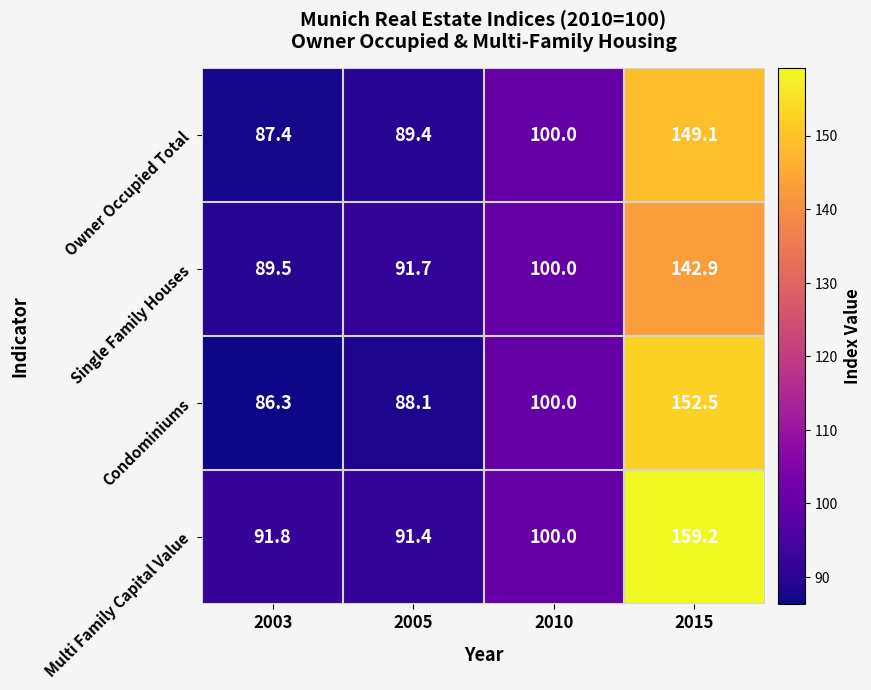

What is the difference between the maximum and second lowest values in the Owner Occupied Total series?

59.7